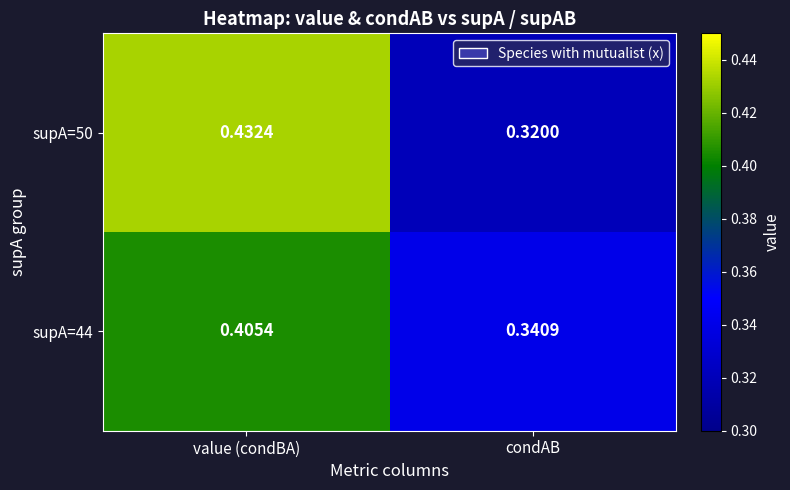

At which label does supA=44 reach its peak?

value (condBA)